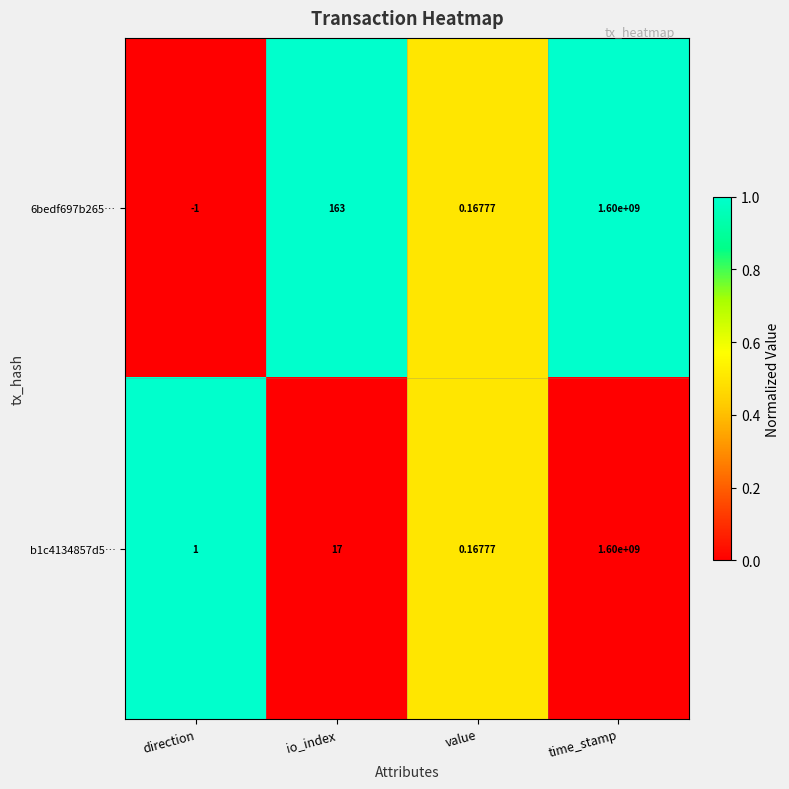

Is the value of b1c4134857d5… at direction greater than the value of 6bedf697b265… at direction?

Yes